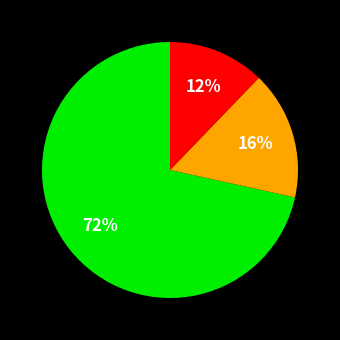

Is there a majority slice in this chart?

Yes